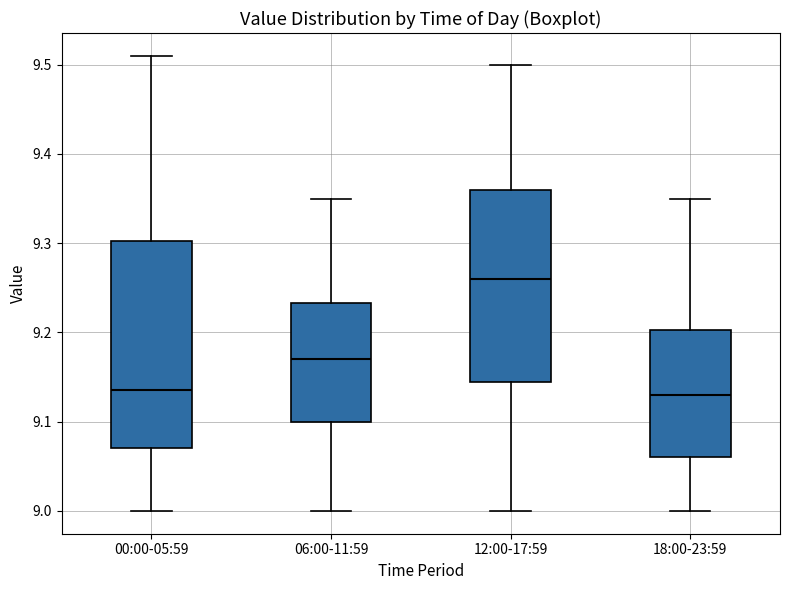

Where does the median line of the box for 12:00-17:59 sit on the y-axis? The values are not printed on the chart, so give them approximately, as read against the axis.

9.26